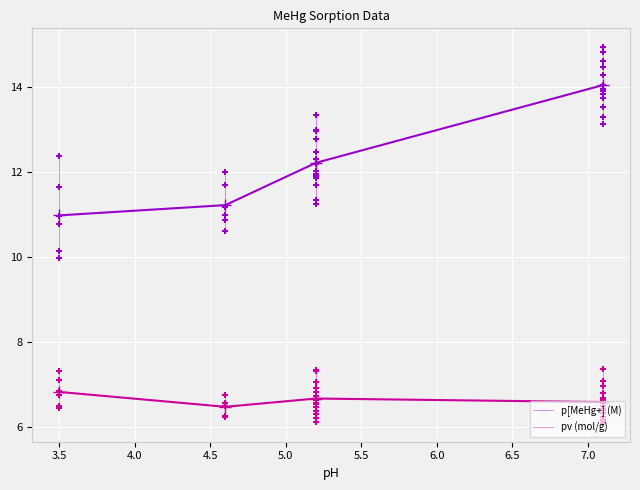

Which series reaches the maximum Y coordinate?

p[MeHg+] (M)